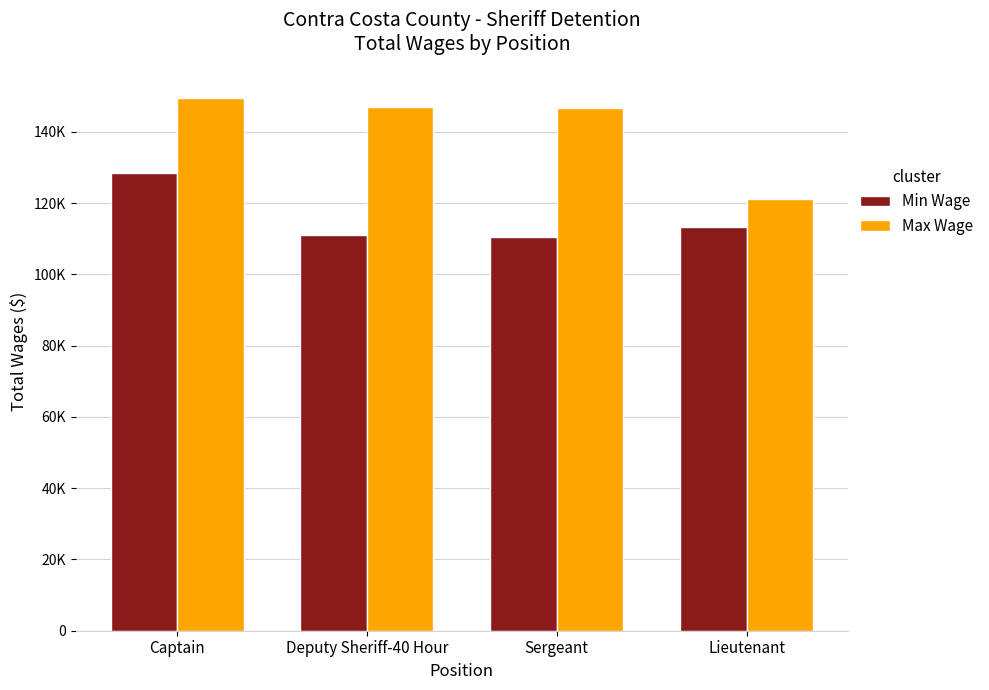

What is the sum of the Min Wage values at Lieutenant and Deputy Sheriff-40 Hour?

224073